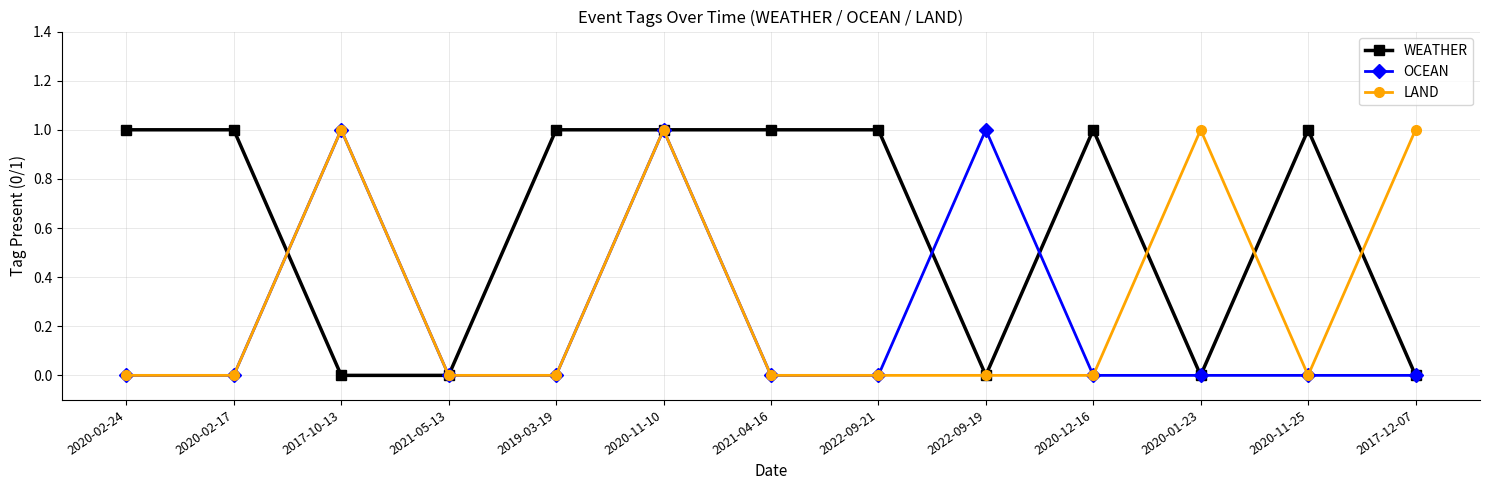

Count the LAND values in the range 0 to 1.

13